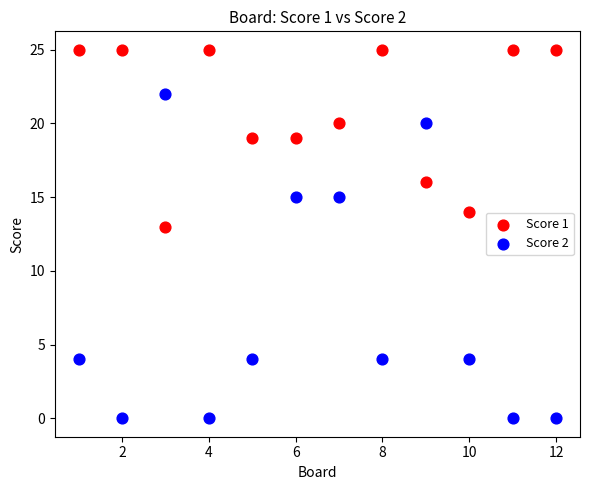

Across all series, what Y value is closest to 12?

13